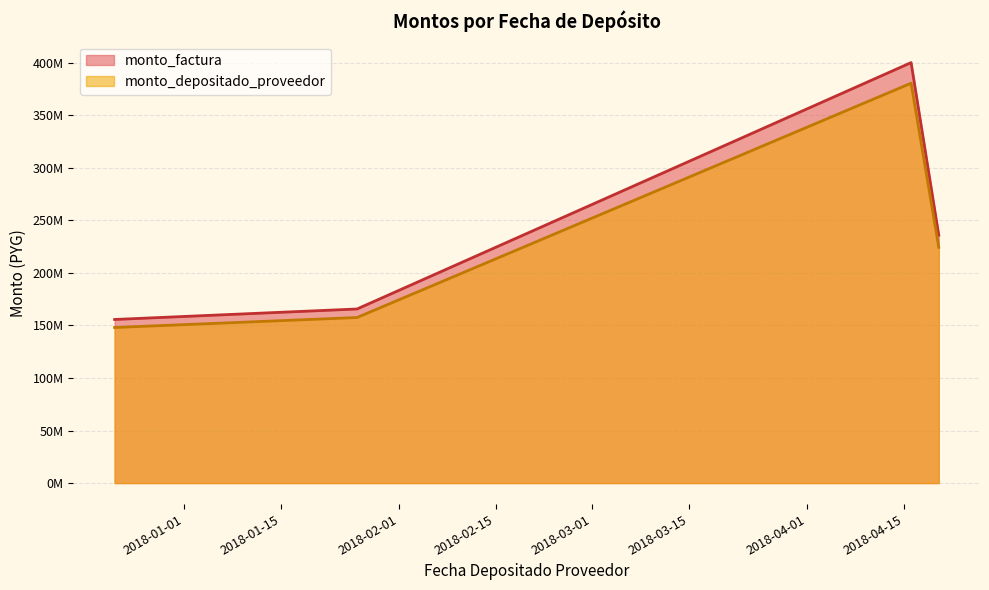

What is the total value across all series at 2017-12-22?

303642616